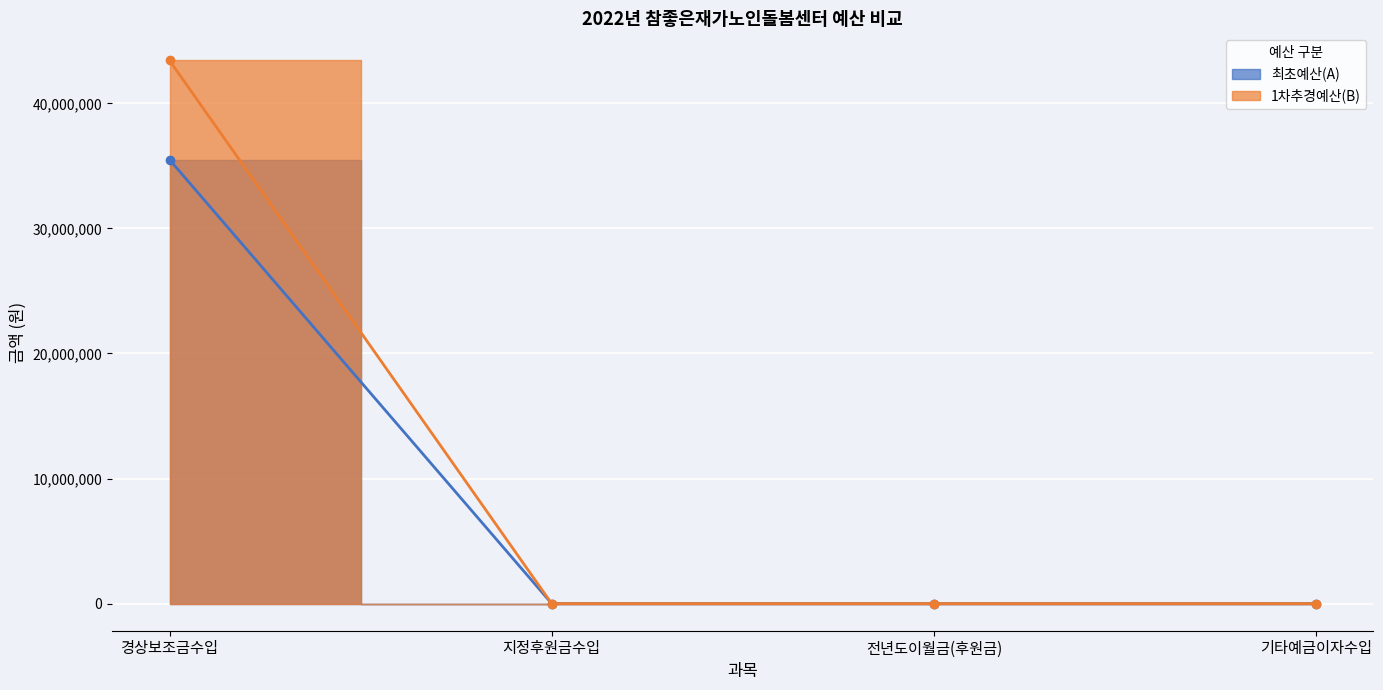

What is the maximum value for 최초예산(A)?

35496000